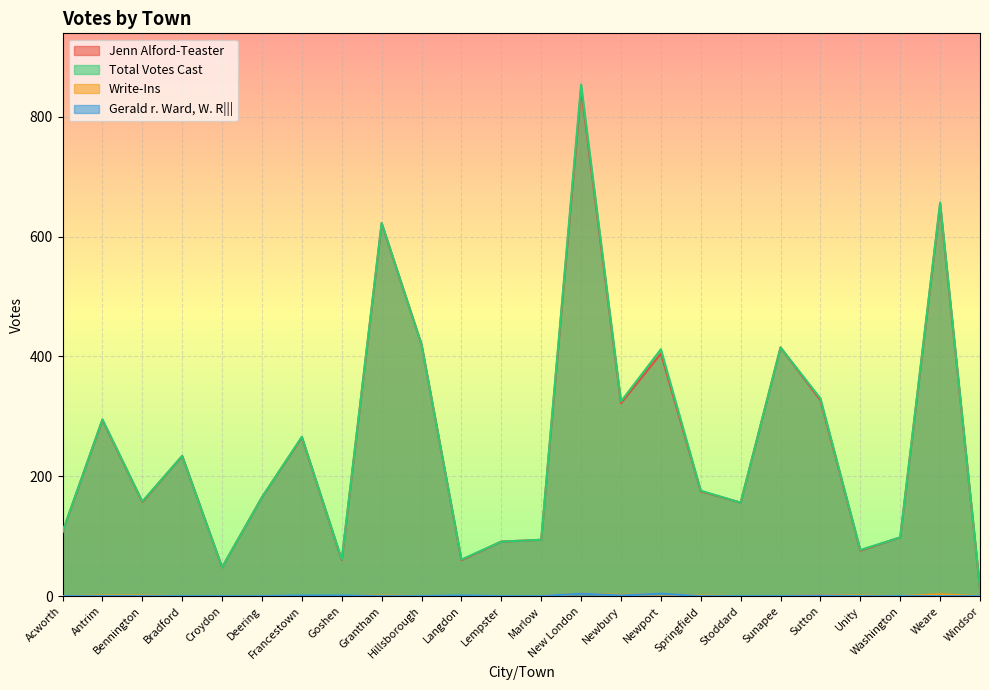

Reading left to right, what are all the values shown in this chart?

Jenn Alford-Teaster: Acworth=107	Antrim=294	Bennington=157	Bradford=234	Croydon=48	Deering=165	Francestown=265	Goshen=60	Grantham=622	Hillsborough=420	Langdon=60	Lempster=91	Marlow=94	New London=846	Newbury=322	Newport=405	Springfield=175	Stoddard=156	Sunapee=415	Sutton=327	Unity=76	Washington=98	Weare=654	Windsor=12
Total Votes Cast: Acworth=107	Antrim=295	Bennington=158	Bradford=234	Croydon=48	Deering=165	Francestown=266	Goshen=61	Grantham=623	Hillsborough=420	Langdon=61	Lempster=91	Marlow=94	New London=854	Newbury=325	Newport=412	Springfield=176	Stoddard=156	Sunapee=415	Sutton=330	Unity=77	Washington=98	Weare=657	Windsor=12
Write-Ins: Acworth=0	Antrim=1	Bennington=1	Bradford=0	Croydon=0	Deering=0	Francestown=0	Goshen=0	Grantham=1	Hillsborough=0	Langdon=0	Lempster=0	Marlow=0	New London=4	Newbury=2	Newport=3	Springfield=1	Stoddard=0	Sunapee=0	Sutton=2	Unity=1	Washington=0	Weare=3	Windsor=0
Gerald r. Ward, W. R|||: Acworth=0	Antrim=0	Bennington=0	Bradford=0	Croydon=0	Deering=0	Francestown=1	Goshen=1	Grantham=0	Hillsborough=0	Langdon=1	Lempster=0	Marlow=0	New London=4	Newbury=1	Newport=4	Springfield=0	Stoddard=0	Sunapee=0	Sutton=1	Unity=0	Washington=0	Weare=0	Windsor=0